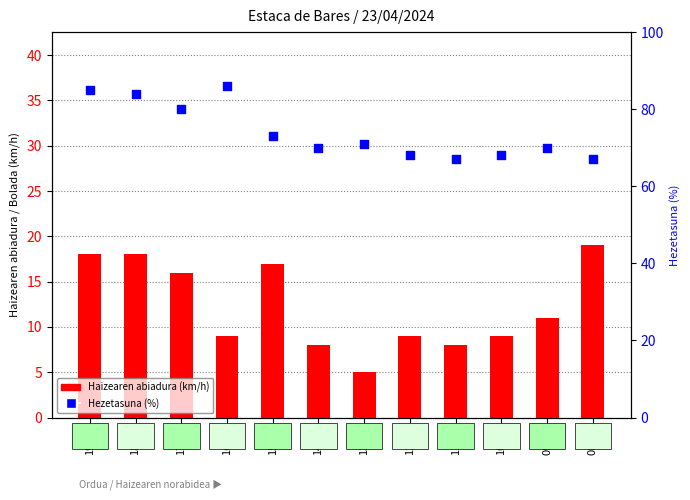

Is the value of Haizearen abiadura (km/h) at 10:00 greater than the value of Hezetasuna (%) at 11:00?

No